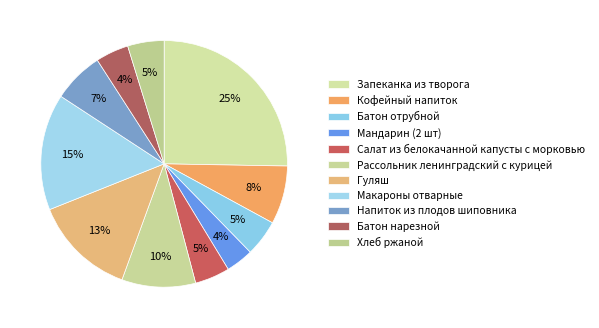

Which slice is the smallest?

Мандарин (2 шт)